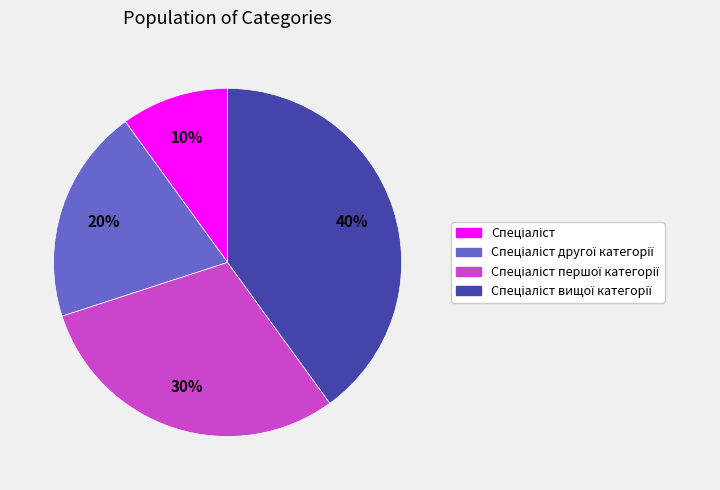

To the nearest percent, what is the difference between the largest and smallest slice percentages?

30%